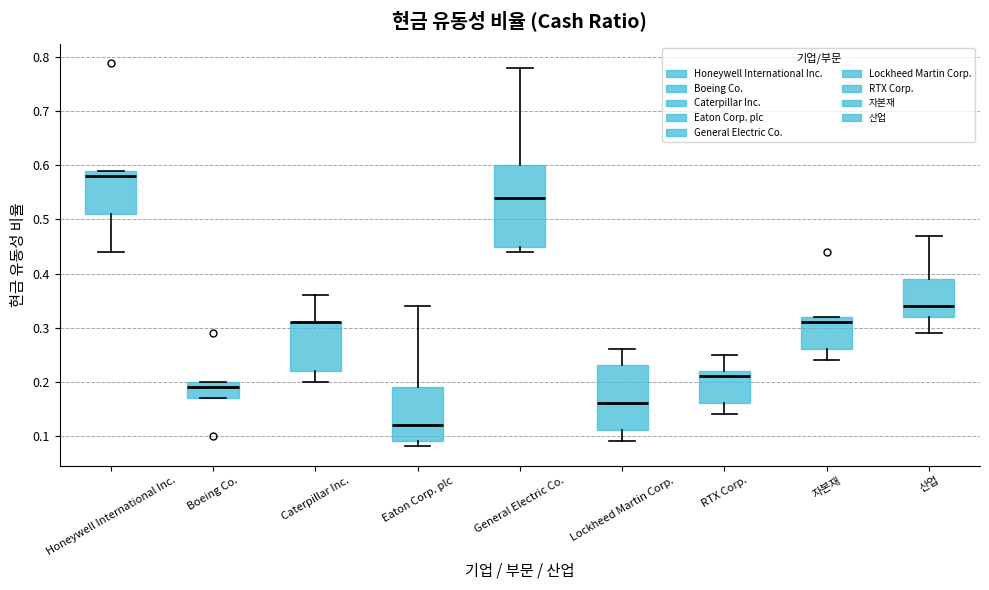

Where does the median line of the box for Boeing Co. sit on the y-axis? The values are not printed on the chart, so give them approximately, as read against the axis.

0.19